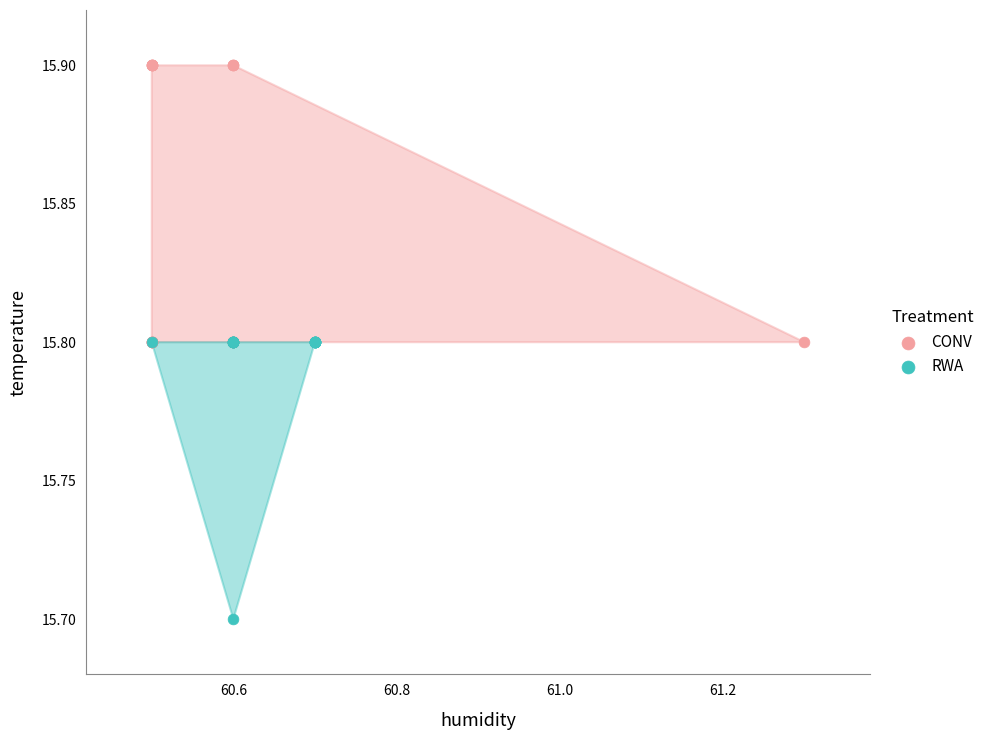

Which series contains the lowest Y value?

RWA